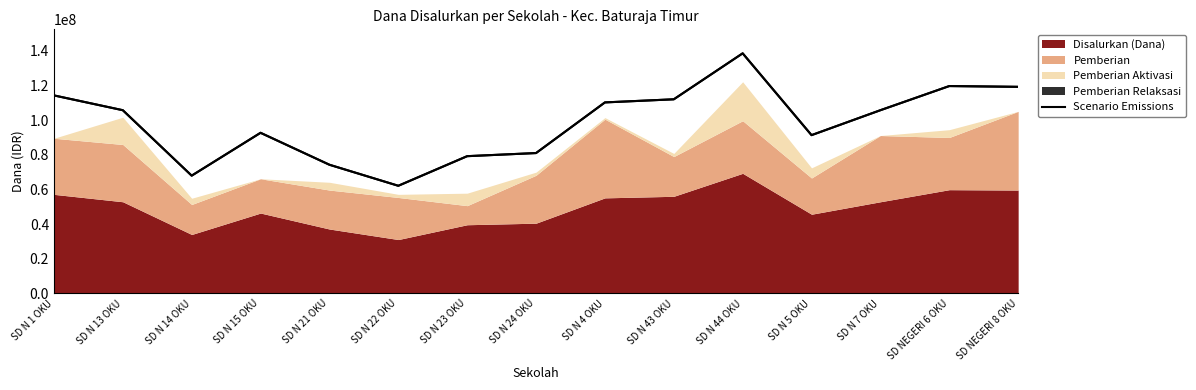

At which category does the chart reach its peak across all series?

SD N 44 OKU